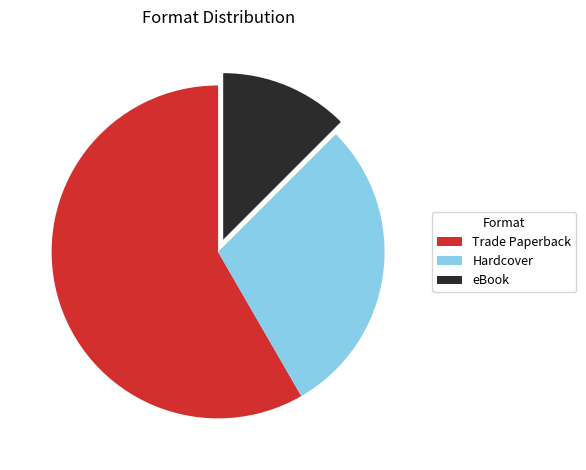

Is the sum of Hardcover and eBook greater than half?

No